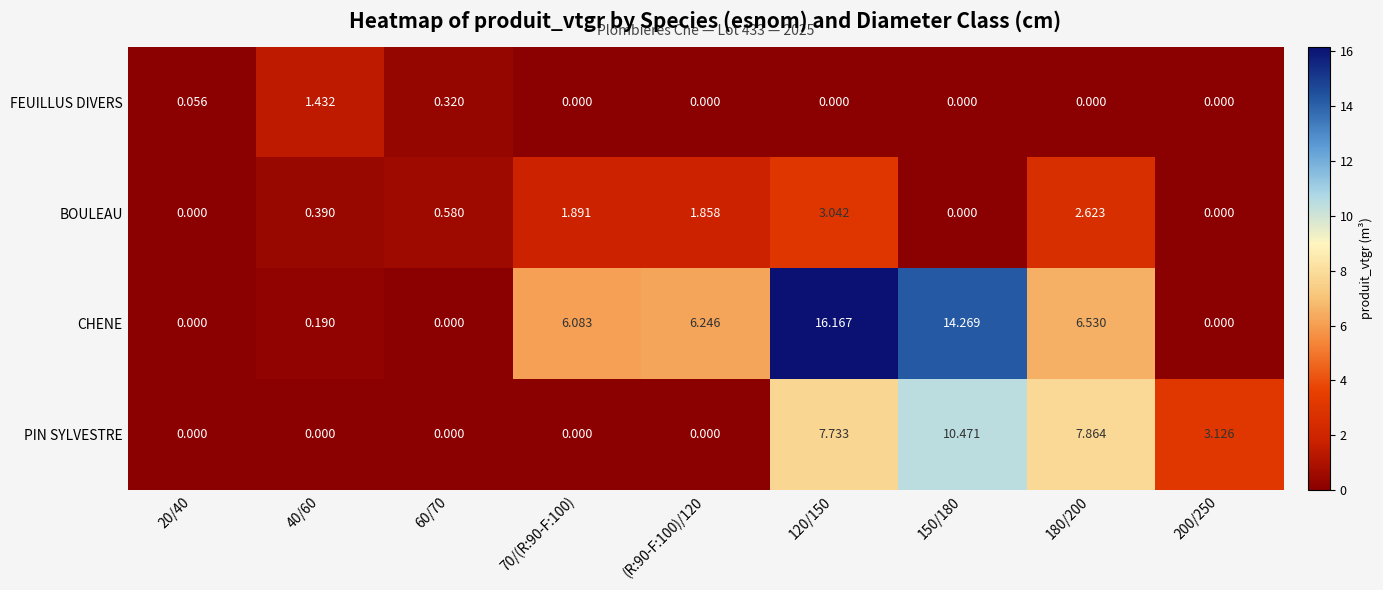

How many data points does each series have?

9